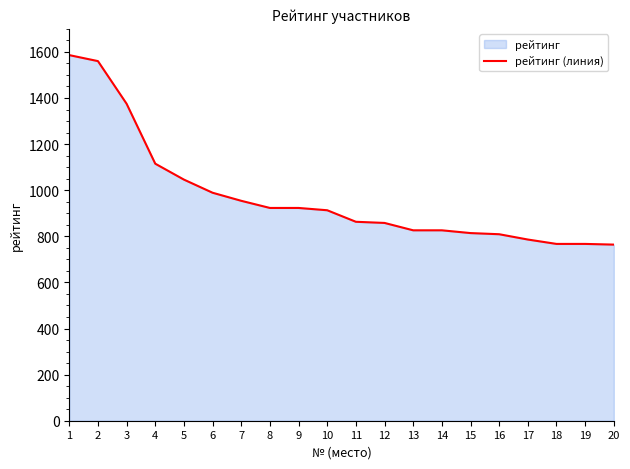

Rank the categories by value from lowest to highest.

20, 18, 19, 17, 16, 15, 13, 14, 12, 11, 10, 8, 9, 7, 6, 5, 4, 3, 2, 1